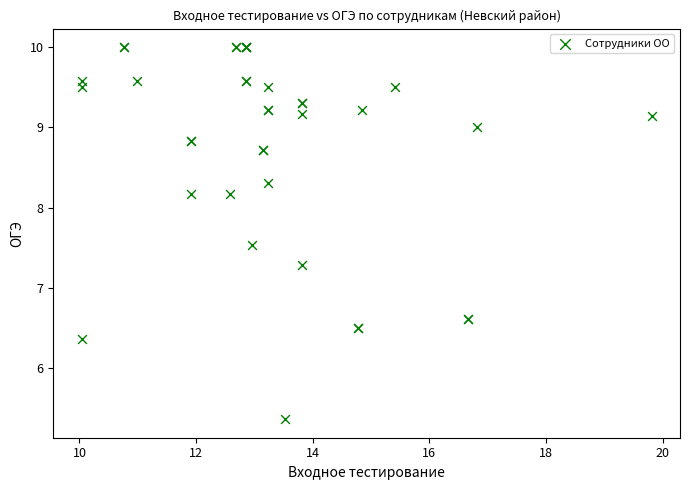

What Y value in the scatter plot is closest to 7?

7.3